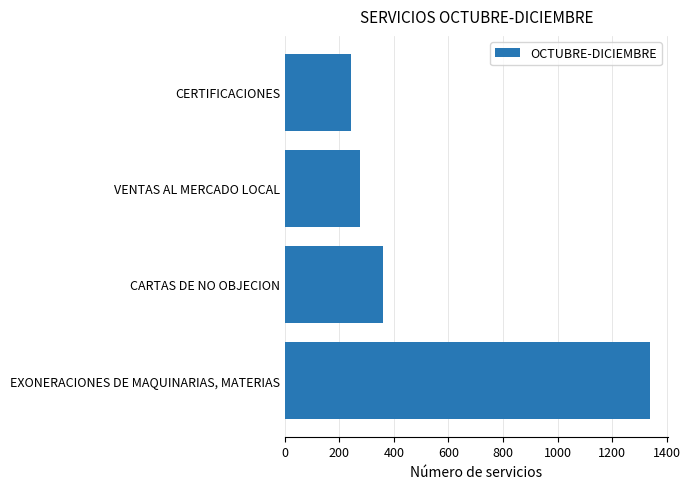

What is the average value?

554